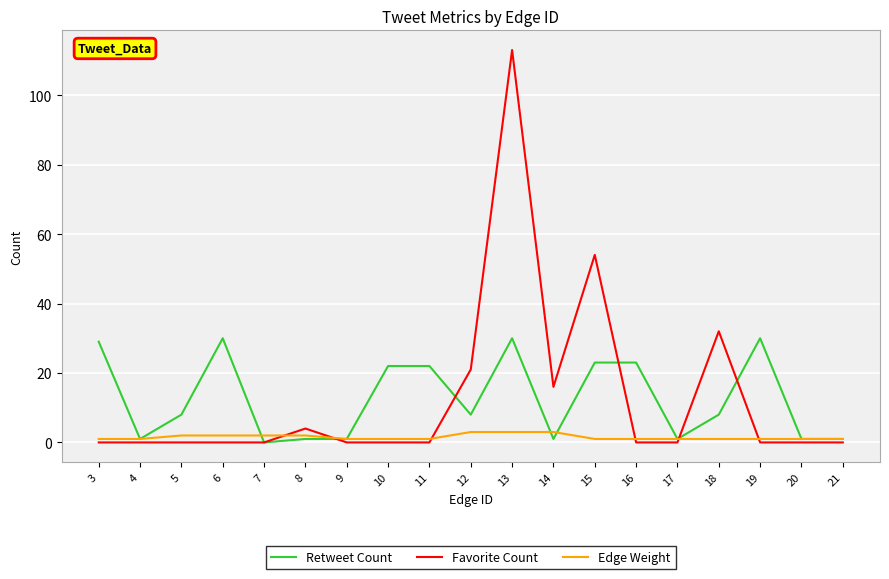

What are all the series names shown in the legend?

Retweet Count, Favorite Count, Edge Weight